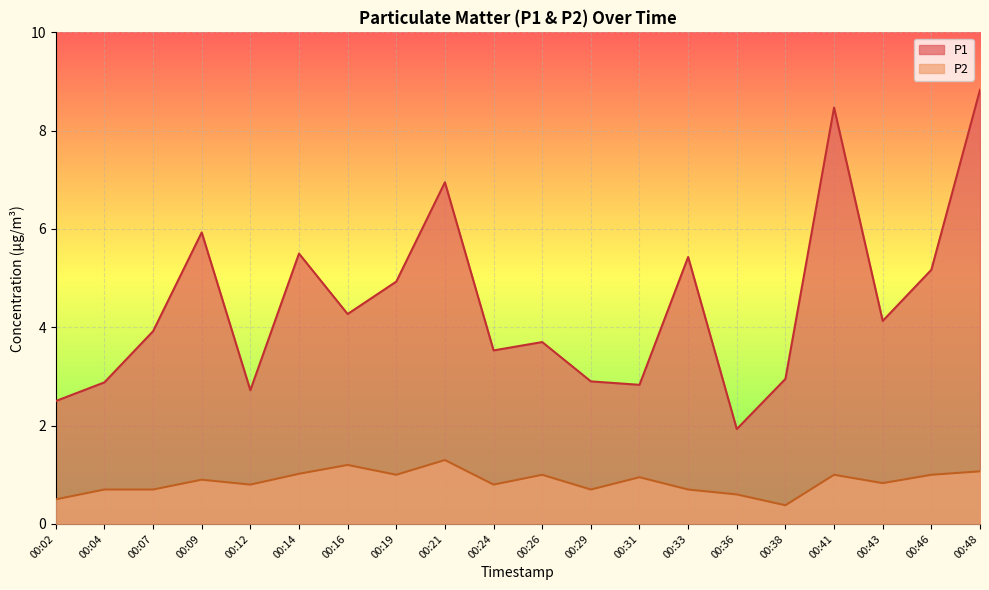

What is the minimum value for P2?

0.4